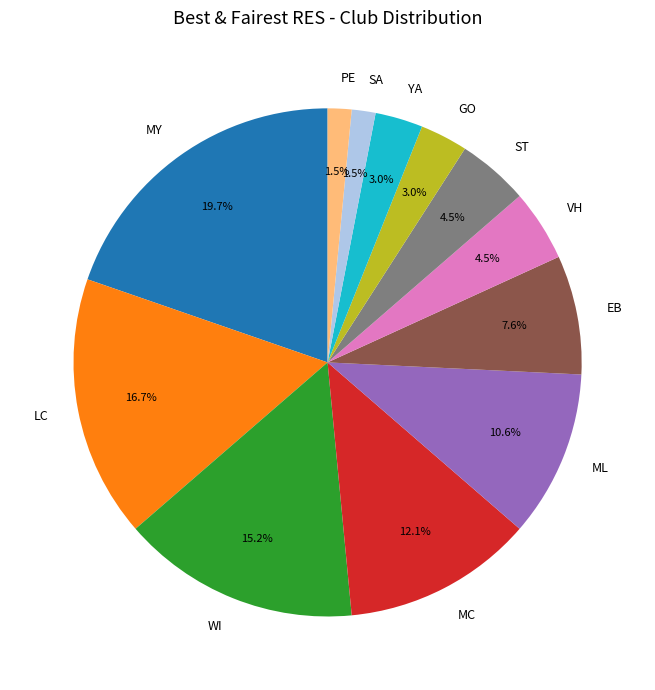

How many segments does this pie chart have?

12